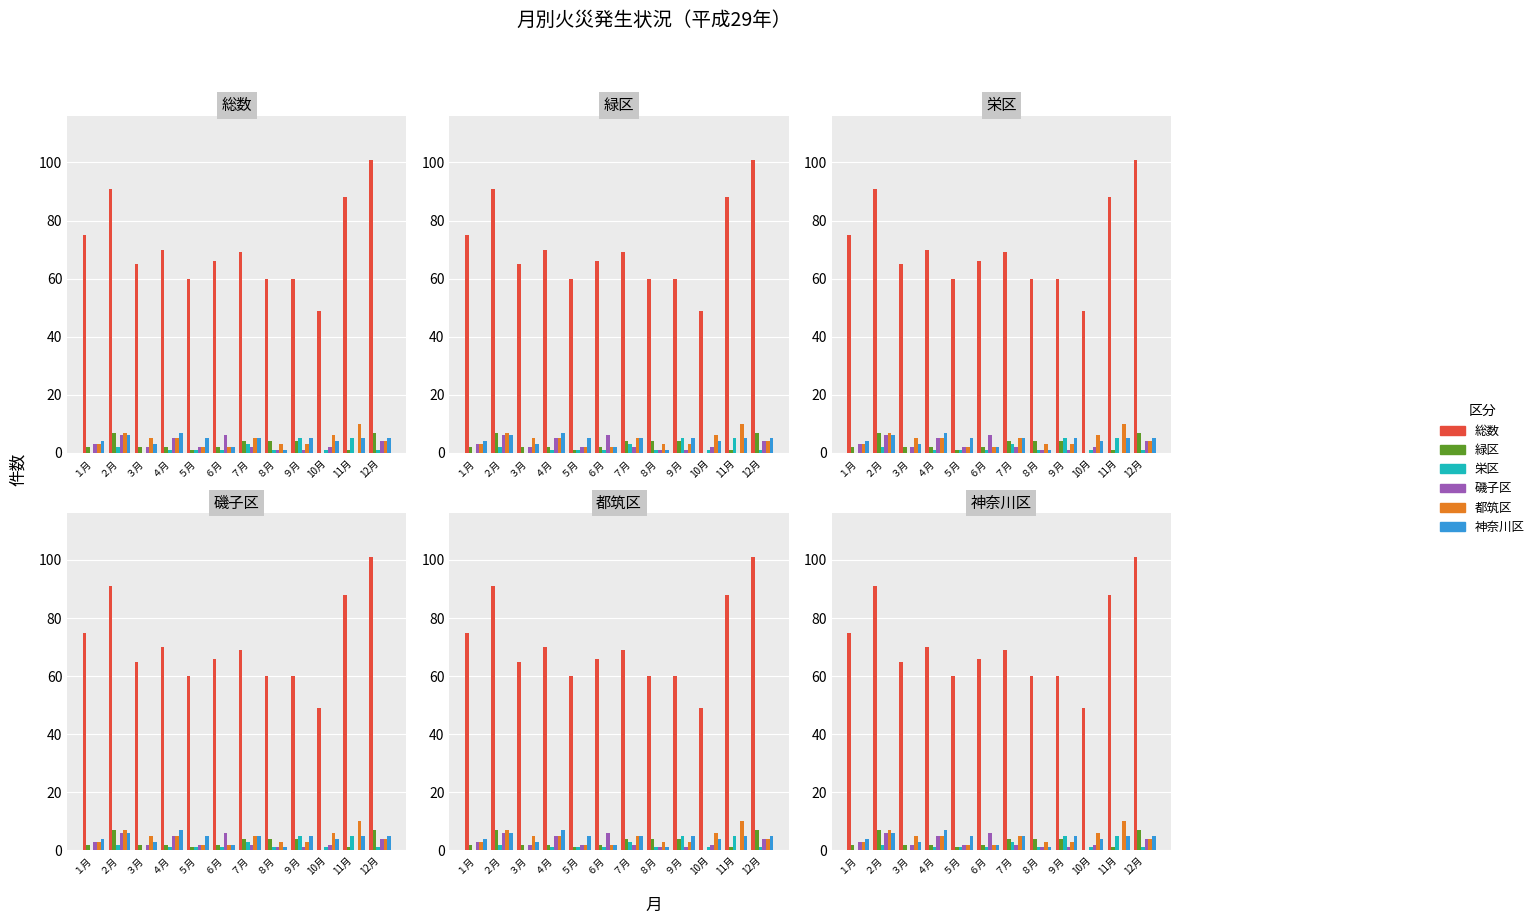

Between ６月 and ８月, which is larger?

６月